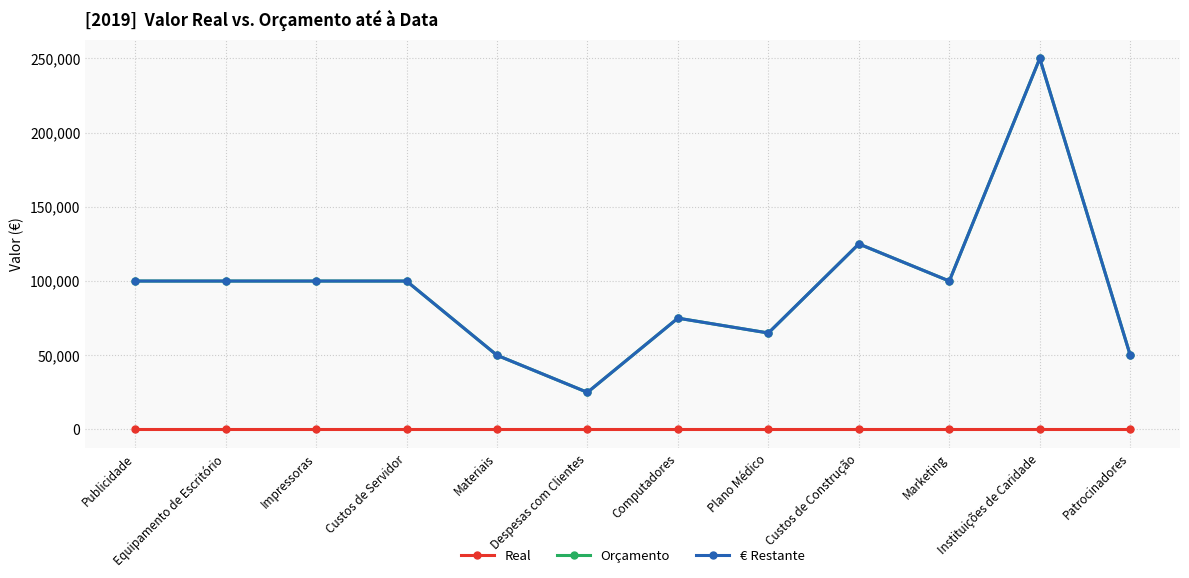

What is the minimum value for Orçamento?

25000